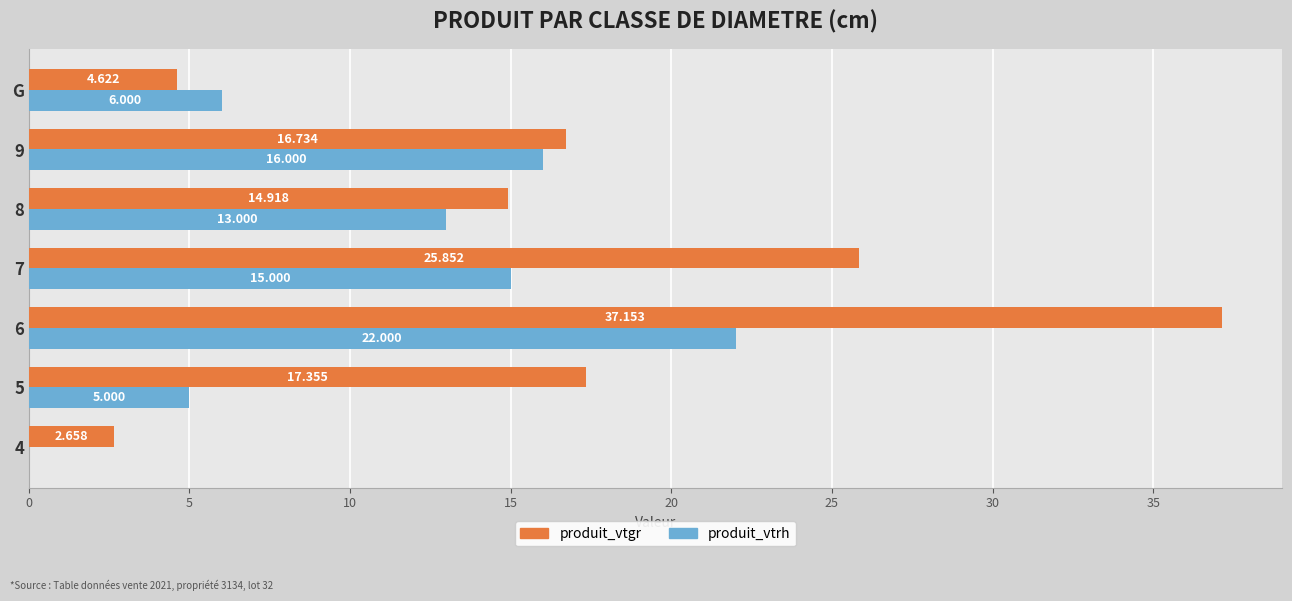

Between 6 and 9, which series saw the biggest shift?

produit_vtgr